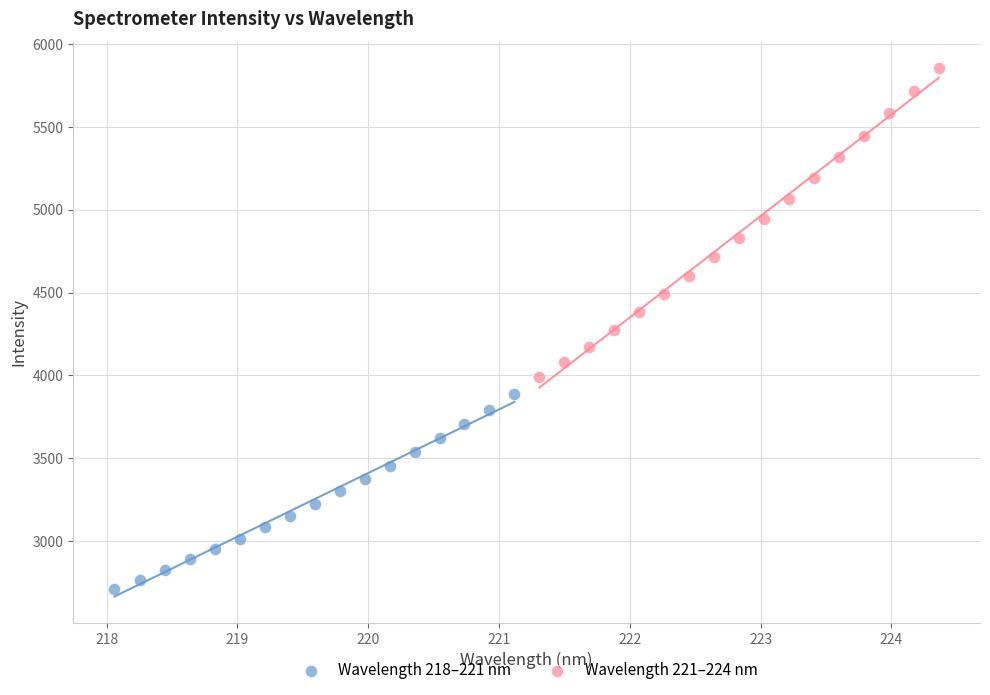

Which series has the largest Y range (max minus min)?

Wavelength 221–224 nm